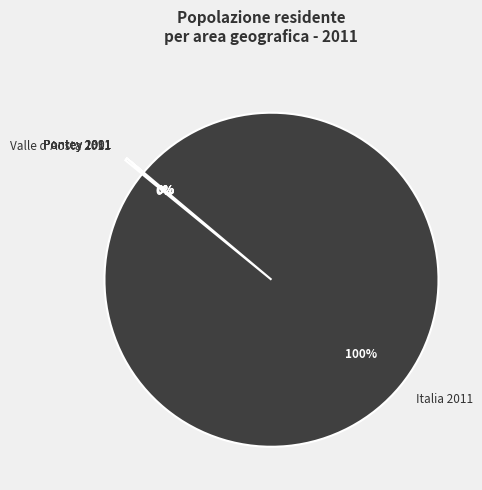

To the nearest percent, what is the difference between the largest and smallest slice percentages?

100%